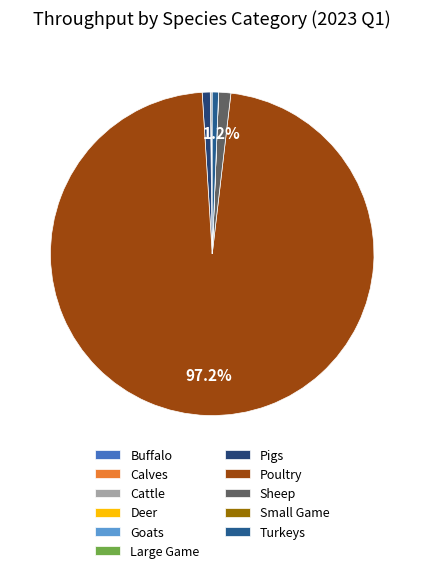

How many slices are in this pie chart?

11